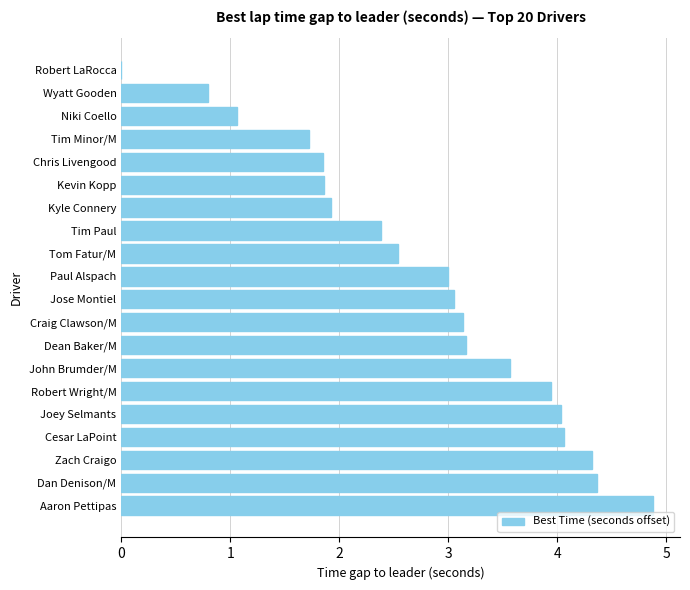

At which category does the chart reach its peak across all series?

Aaron Pettipas